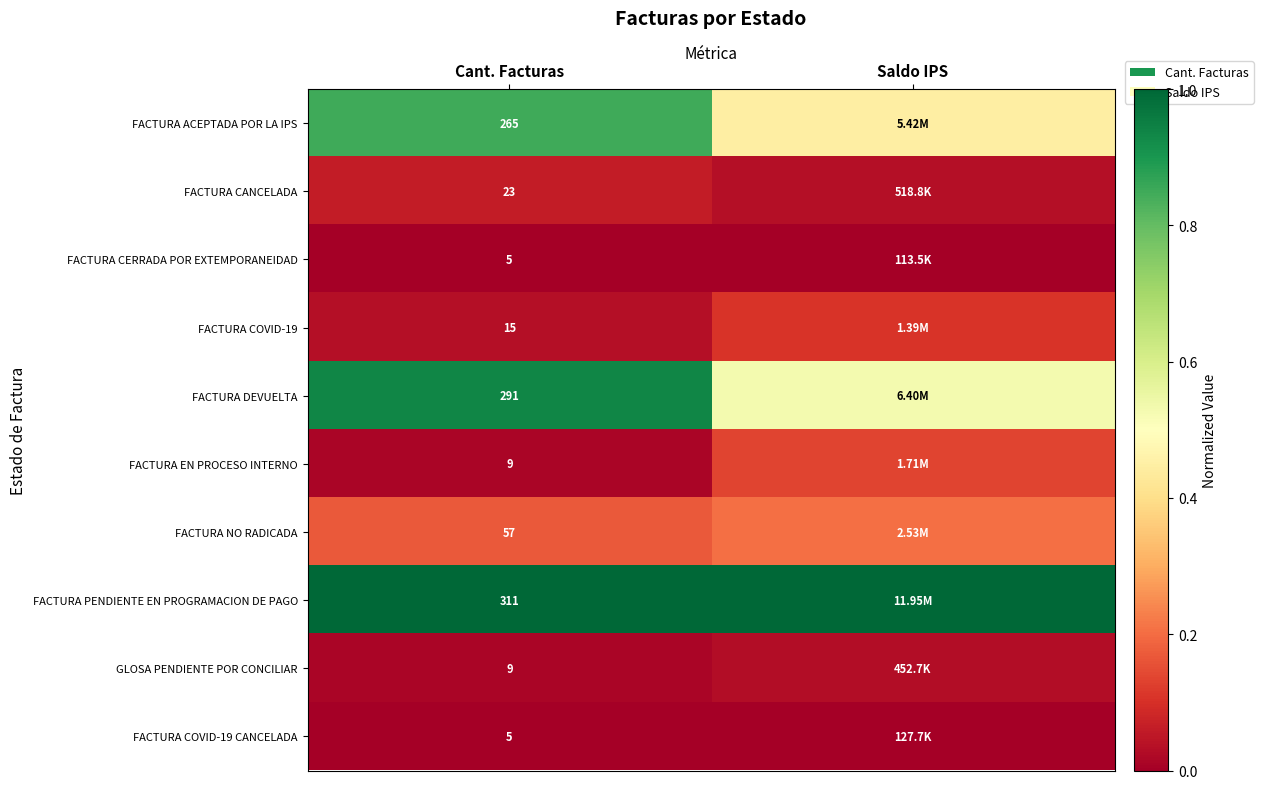

Which series has the largest total across all categories?

FACTURA PENDIENTE EN PROGRAMACION DE PAGO